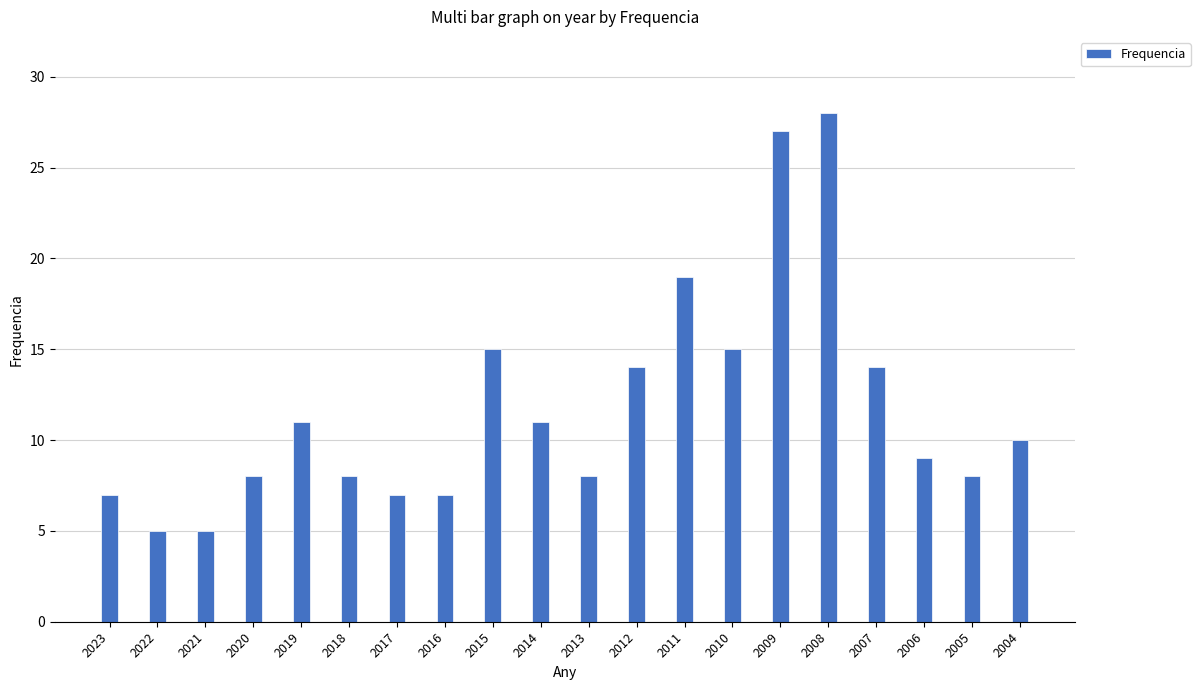

Does the chart contain any negative values?

No